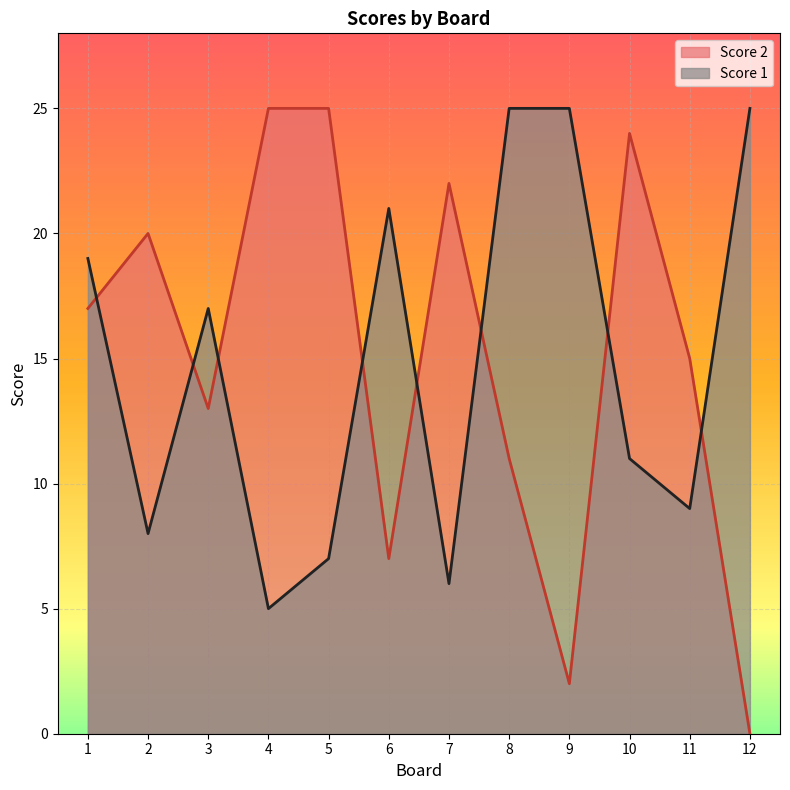

How many lines are shown in the chart?

2